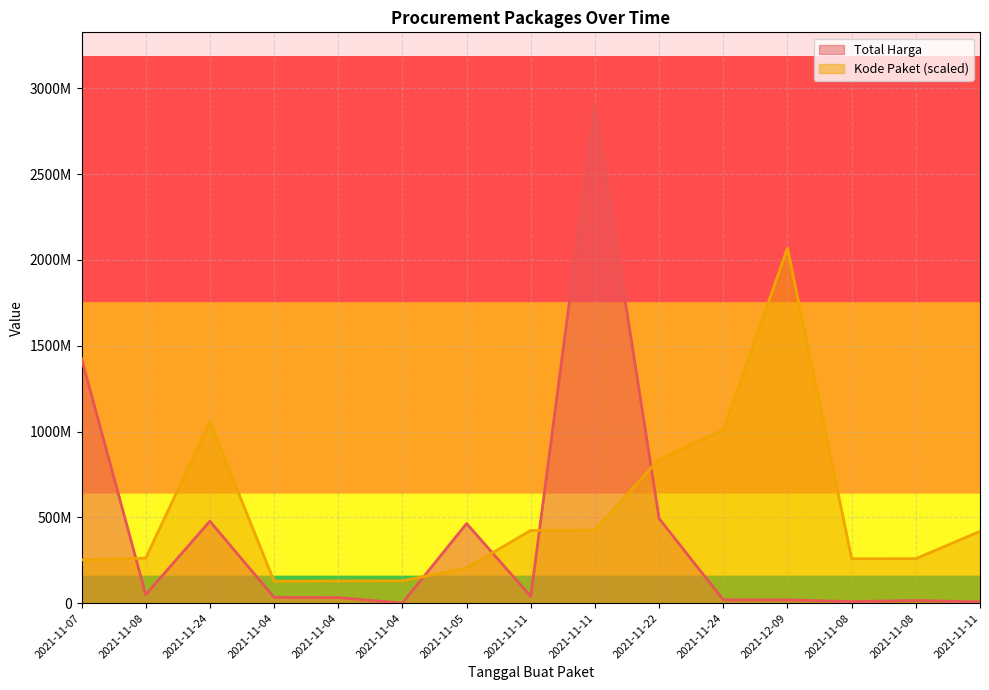

What is the value of the Total Harga point at the 14th from the left?

49730040